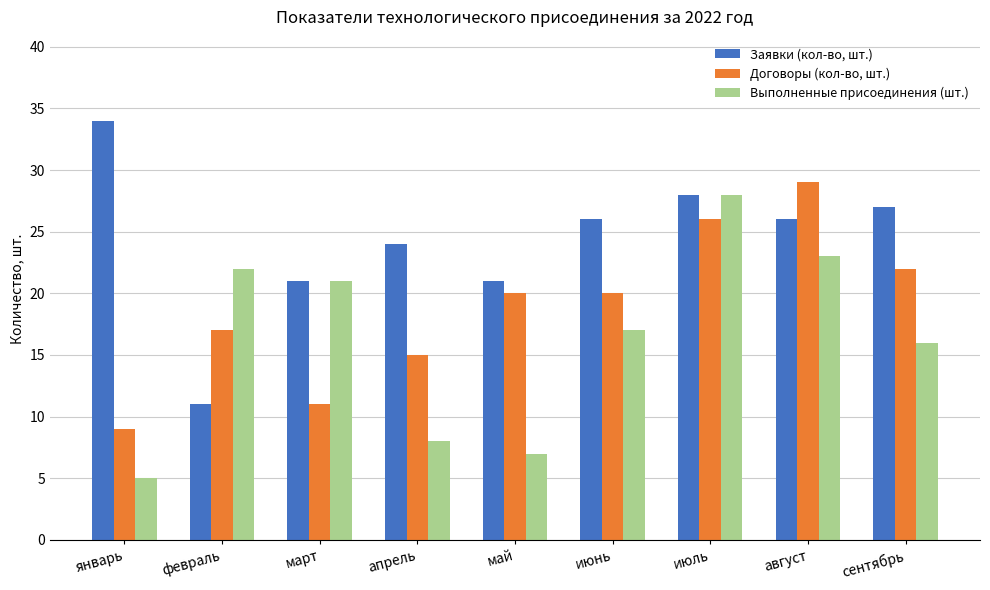

Reading right to left, list all the values displayed in this chart.

Заявки (кол-во, шт.): сентябрь=27	август=26	июль=28	июнь=26	май=21	апрель=24	март=21	февраль=11	январь=34
Договоры (кол-во, шт.): сентябрь=22	август=29	июль=26	июнь=20	май=20	апрель=15	март=11	февраль=17	январь=9
Выполненные присоединения (шт.): сентябрь=16	август=23	июль=28	июнь=17	май=7	апрель=8	март=21	февраль=22	январь=5